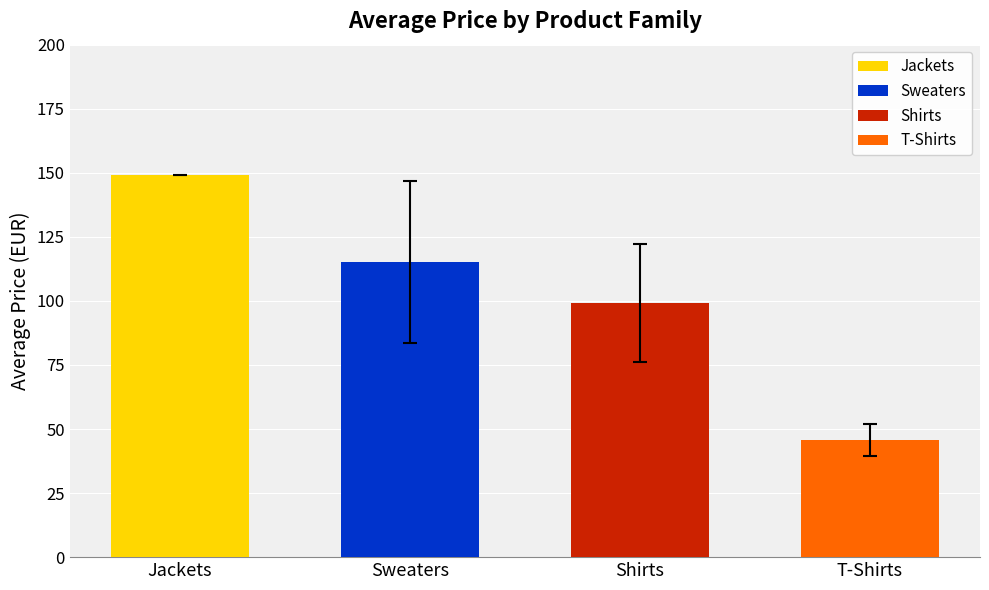

What is the value of the 1st bar from the left?

149.0